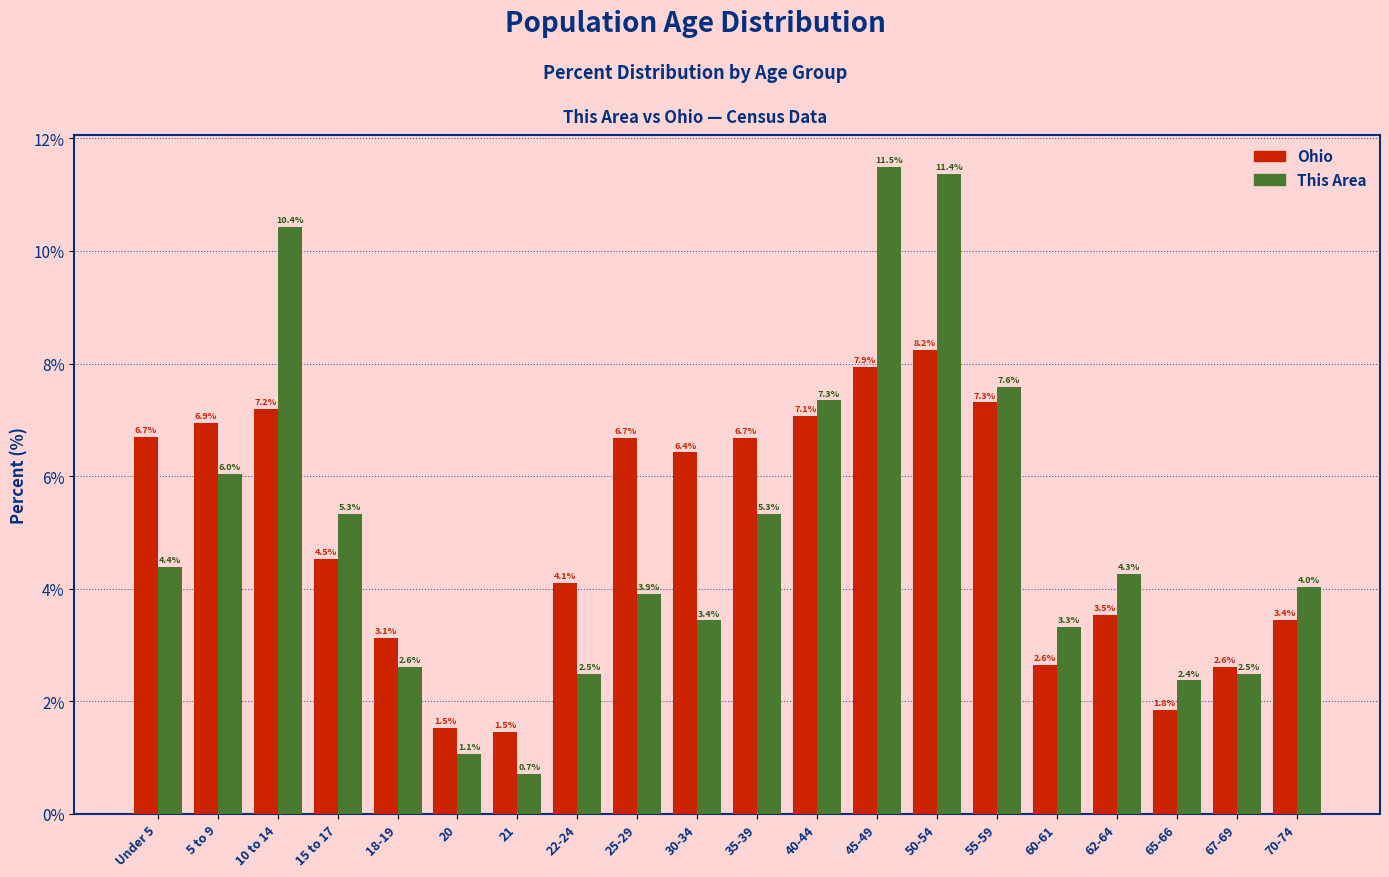

Reading right to left, extract all data points from this chart.

Ohio: 3.4	2.6	1.8	3.5	2.6	7.3	8.2	7.9	7.1	6.7	6.4	6.7	4.1	1.5	1.5	3.1	4.5	7.2	6.9	6.7
This Area: 4.0	2.5	2.4	4.3	3.3	7.6	11.4	11.5	7.3	5.3	3.4	3.9	2.5	0.7	1.1	2.6	5.3	10.4	6.0	4.4